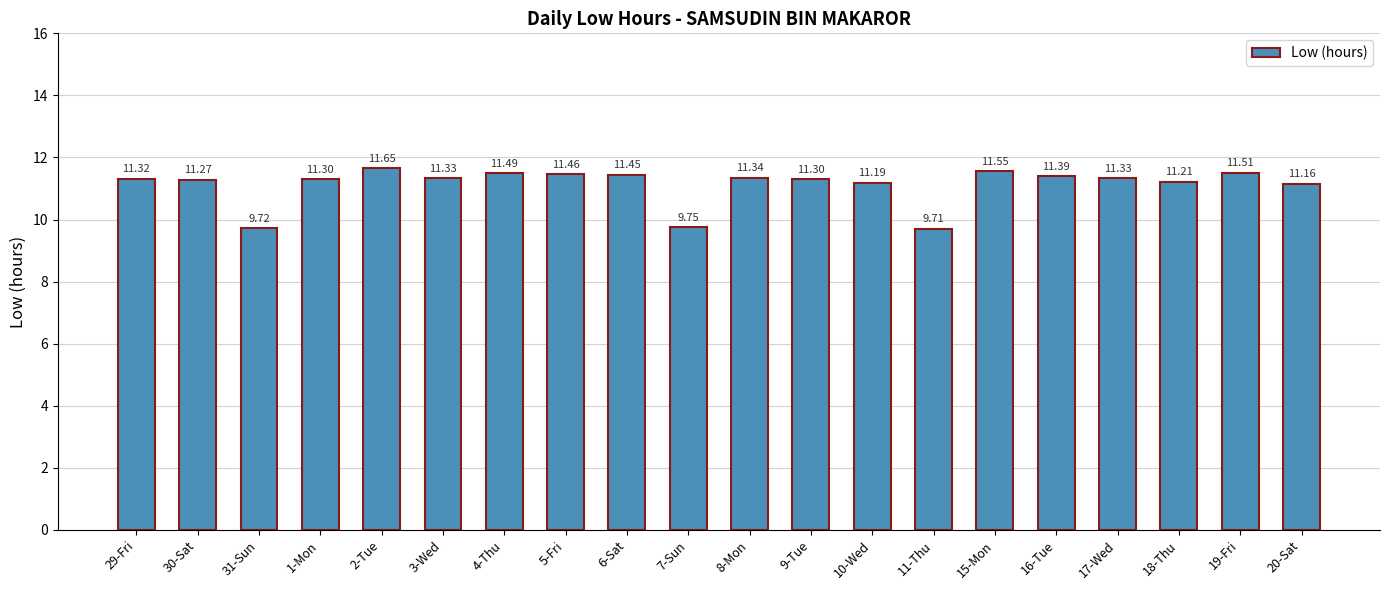

The value at 19-Fri is 3.8. True or false?

False